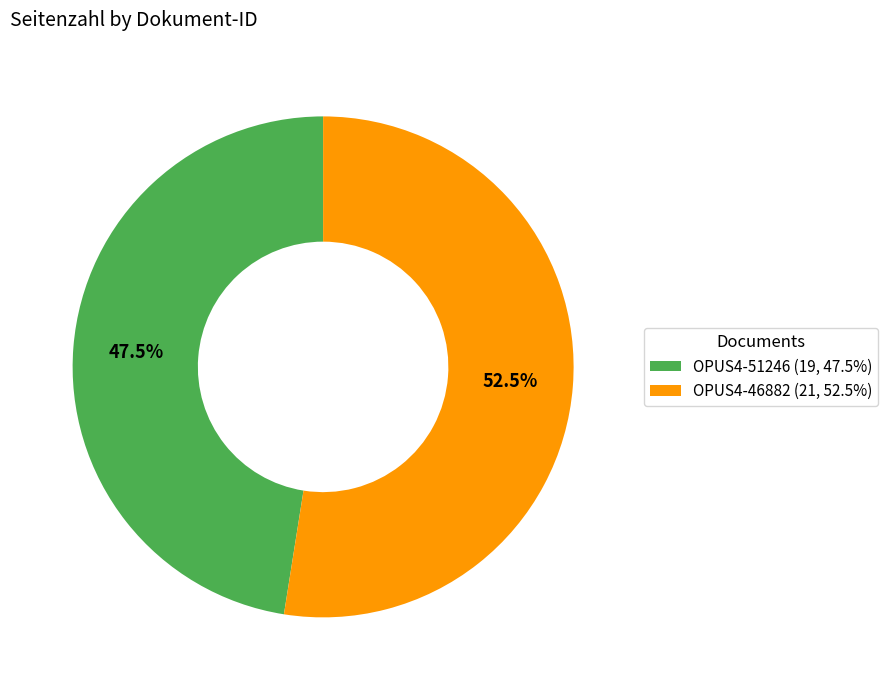

Is OPUS4-51246 the majority of the pie?

No